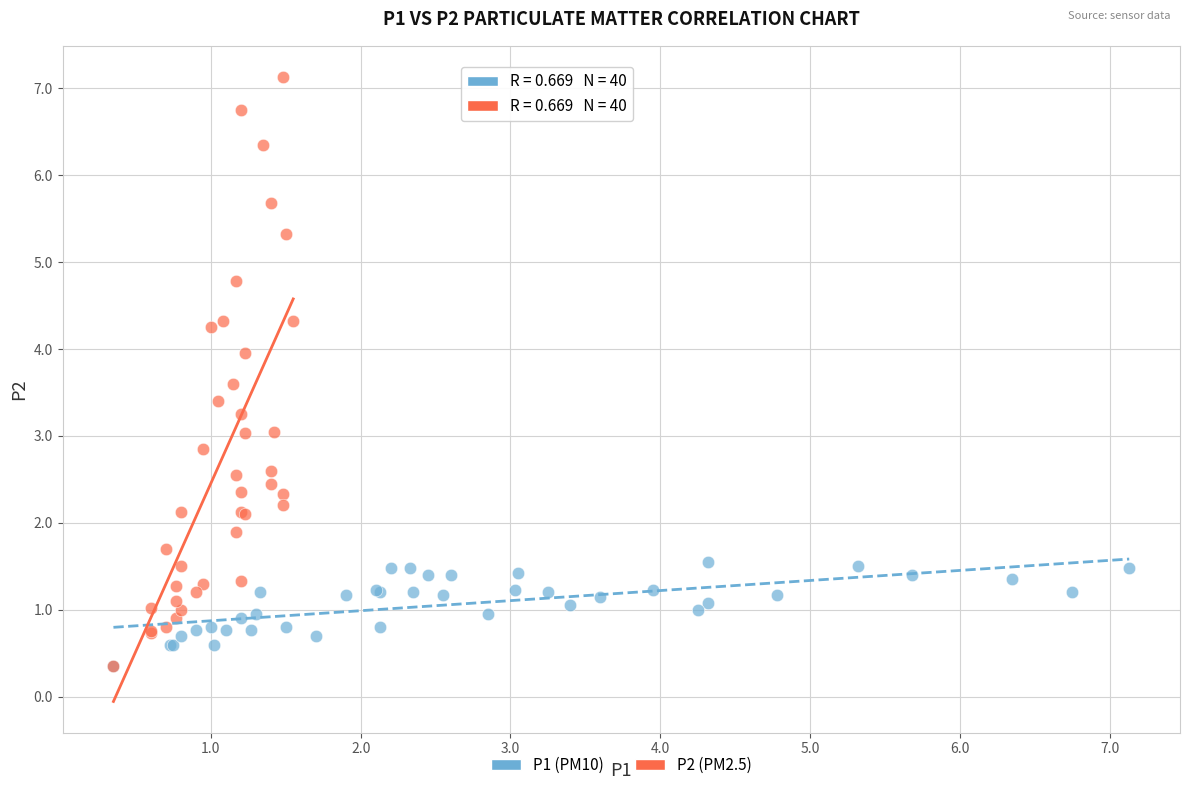

Which series reaches the maximum Y coordinate?

P2 (PM2.5)